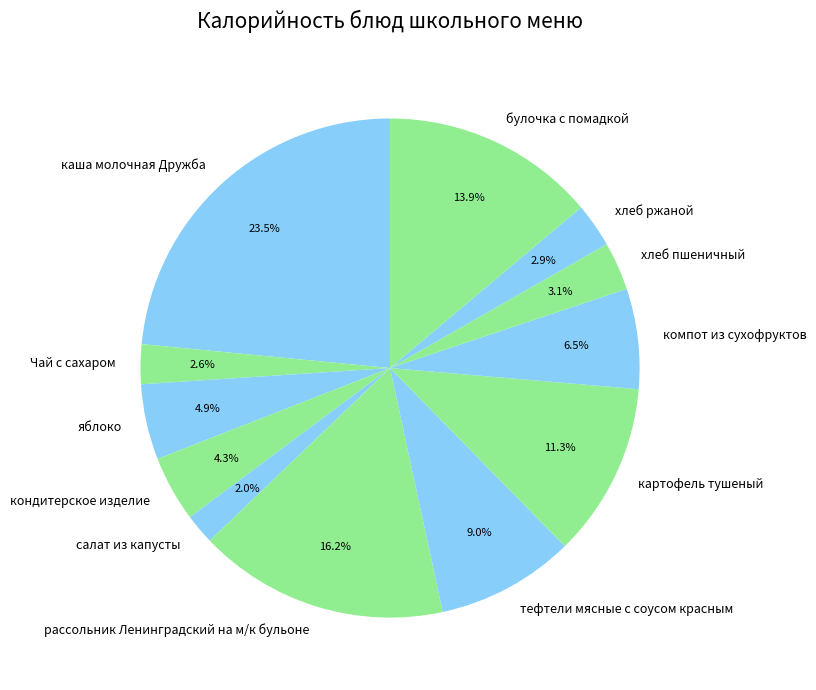

Approximately how many times larger is the value at картофель тушеный compared to хлеб пшеничный?

3.6